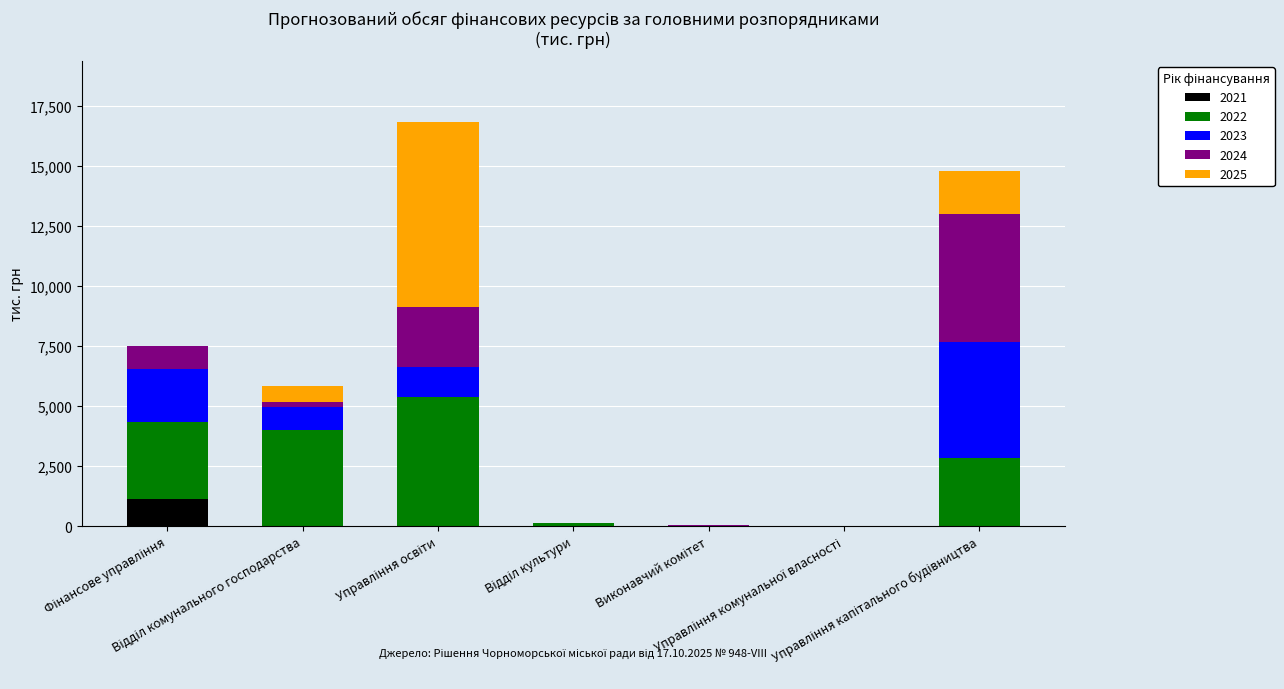

Which has a higher value, Управління комунальної власності or Управління освіти?

Управління комунальної власності